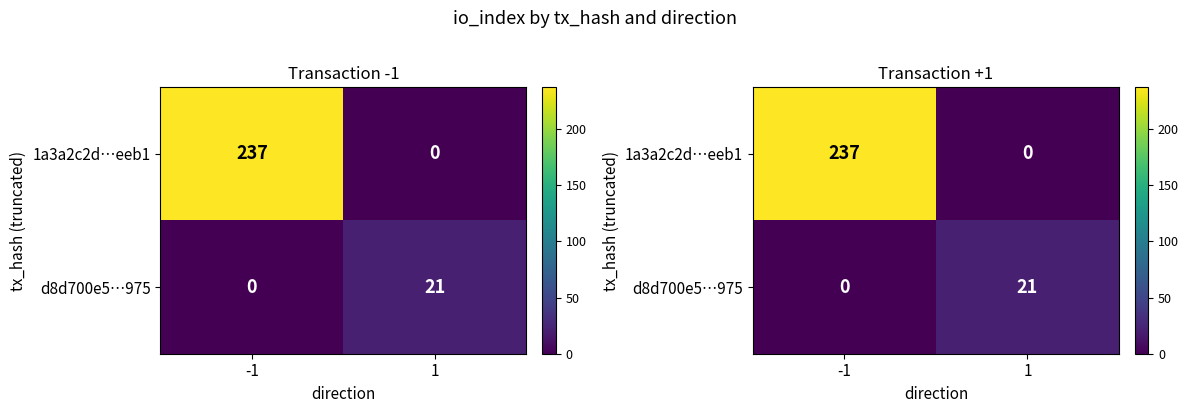

At -1, list the series in order from smallest to largest.

d8d700e5…975, 1a3a2c2d…eeb1